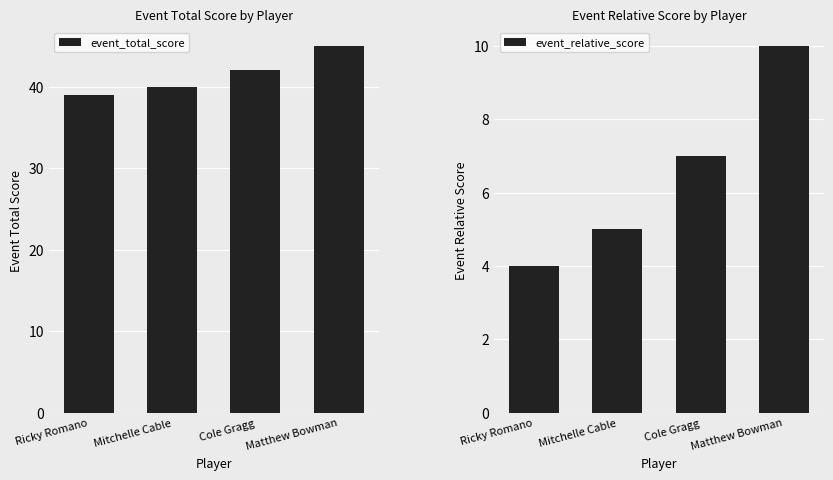

What is the difference between the maximum and minimum values in the event_relative_score series?

6